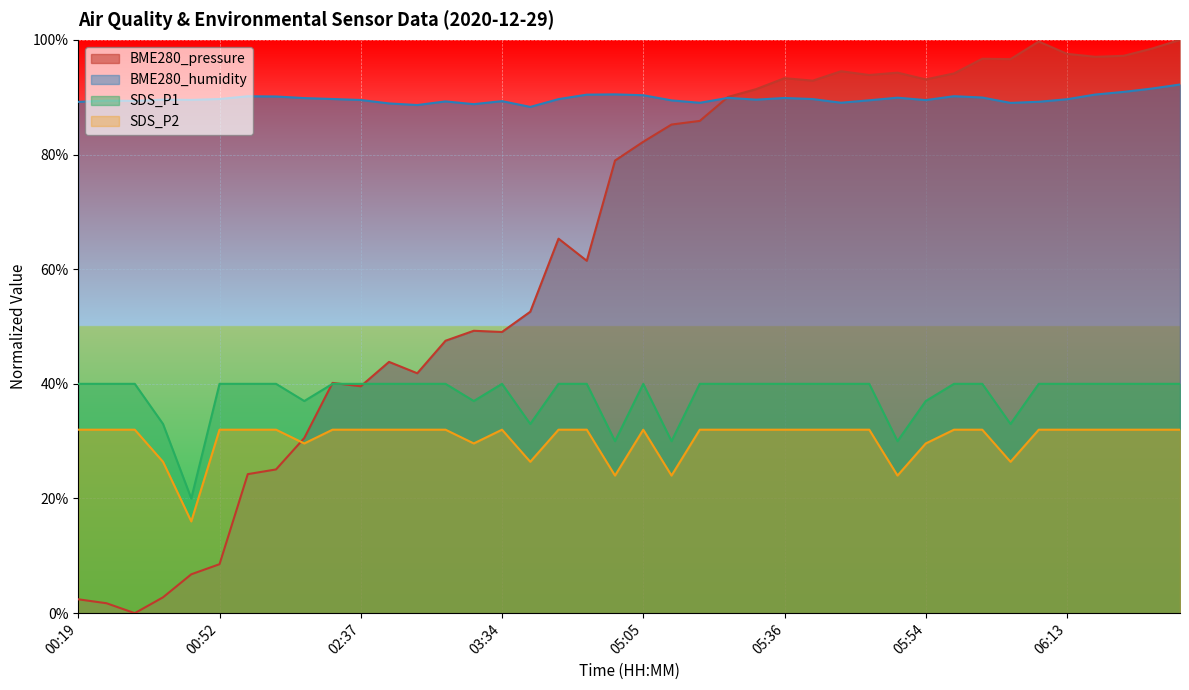

What is the highest value of the BME280_humidity series?

92.2